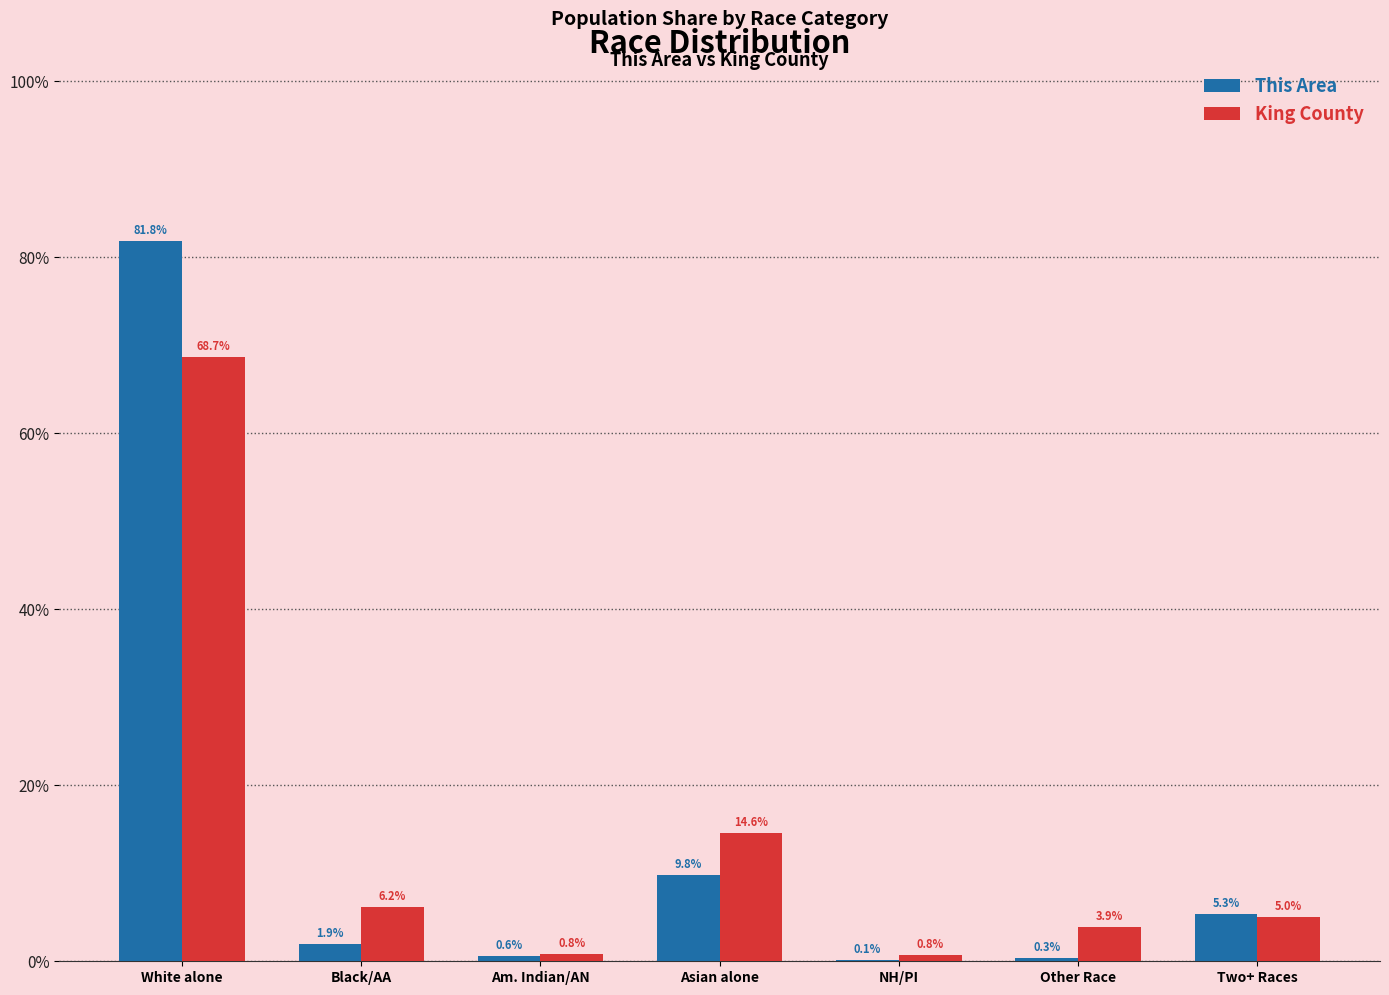

What is the greatest value displayed?

81.8